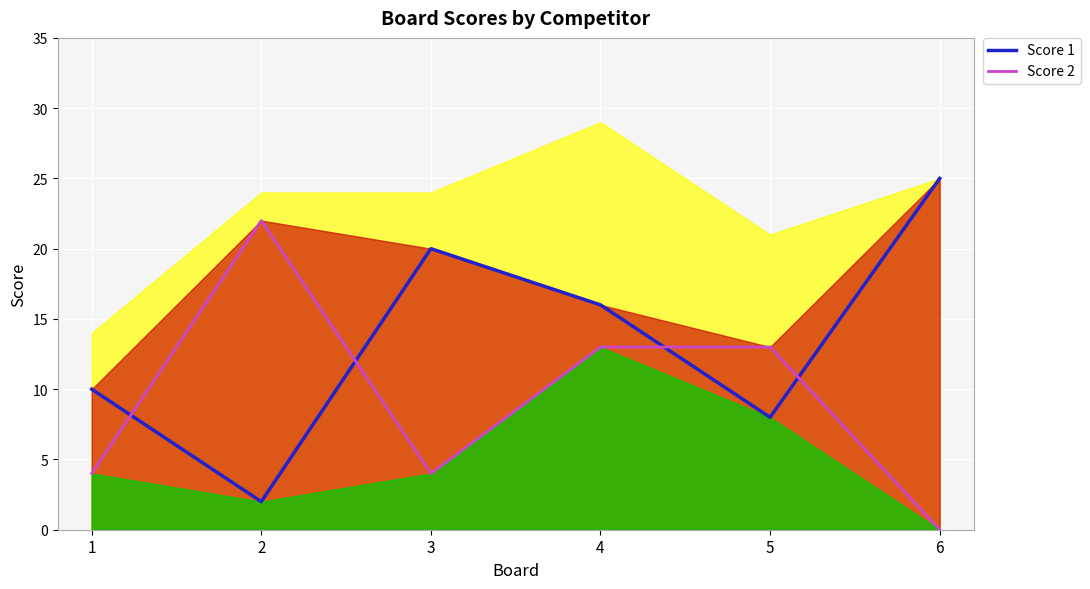

What is the value of the Score 1 point at the 6th from the left?

25